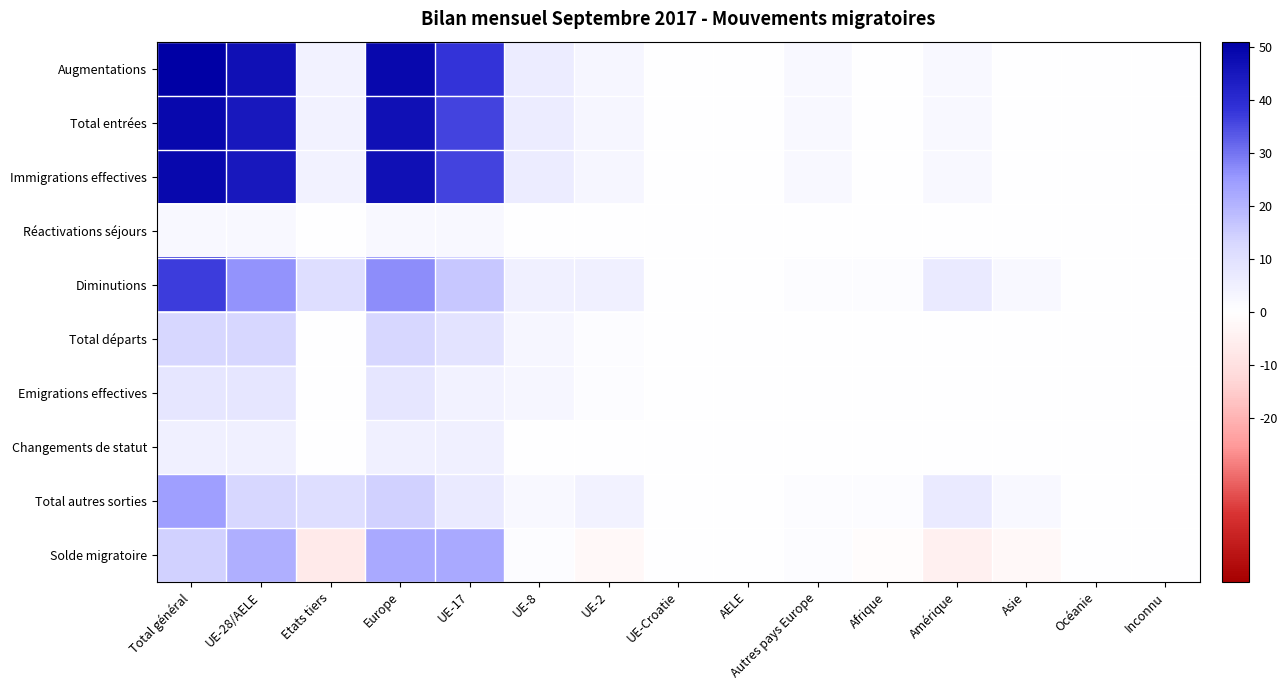

Which series has the widest spread of values?

Augmentations